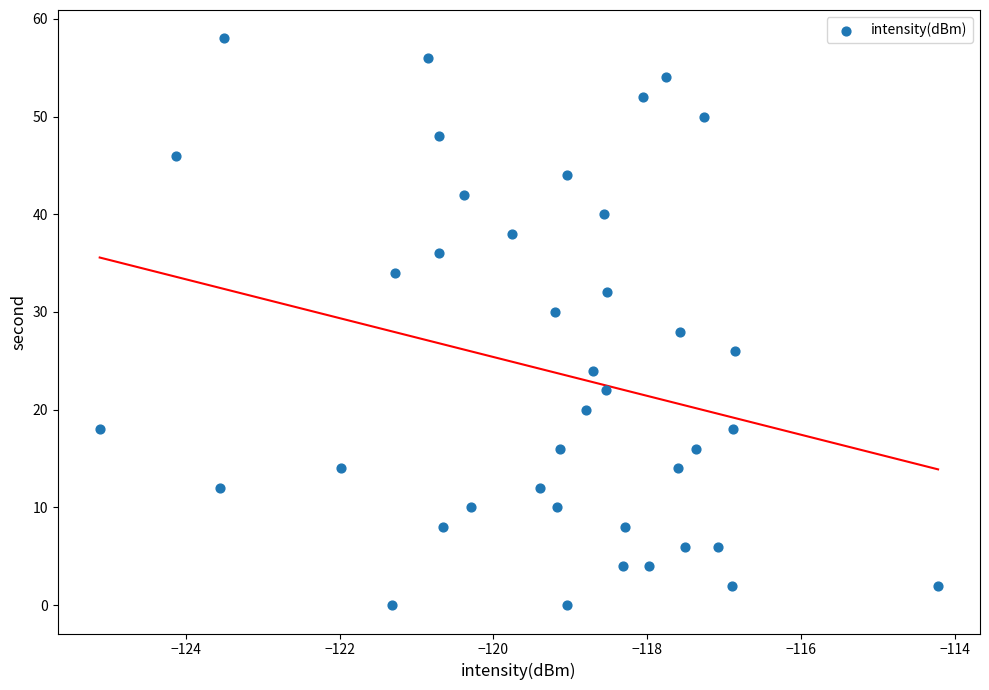

What is the range of Y values (max minus min)?

58